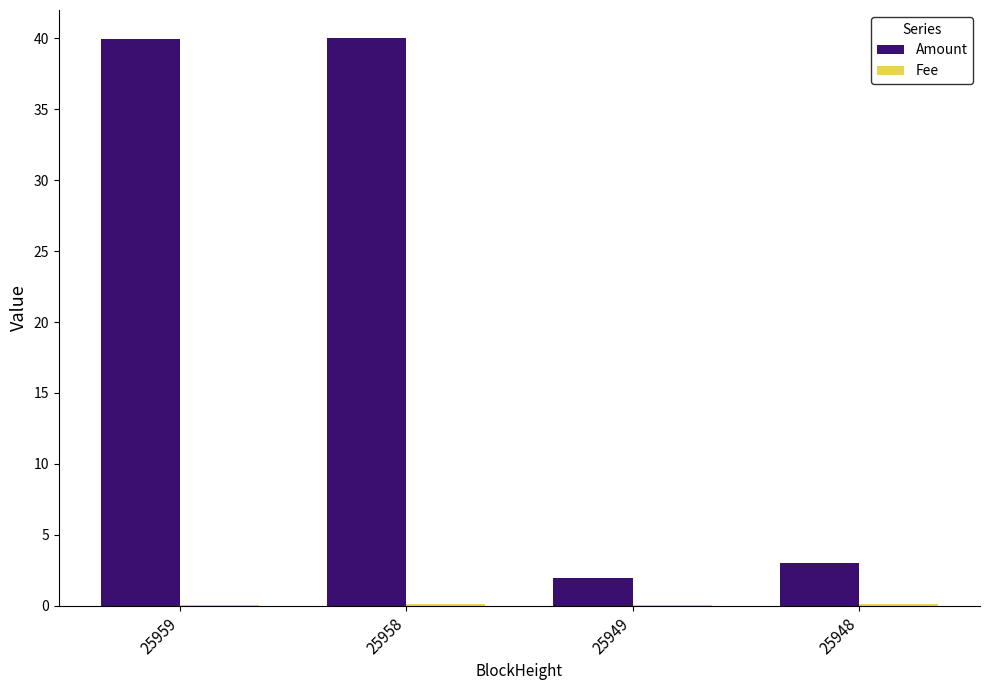

Count the number of categories in the chart.

4